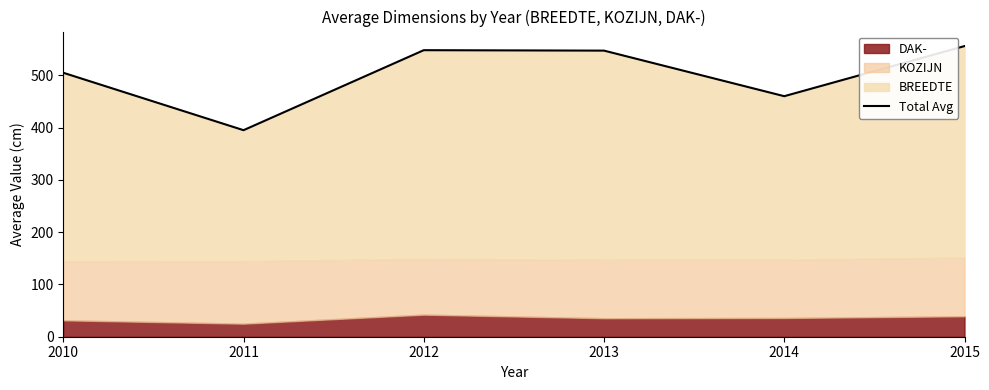

What is the maximum value shown in the chart?

555.8